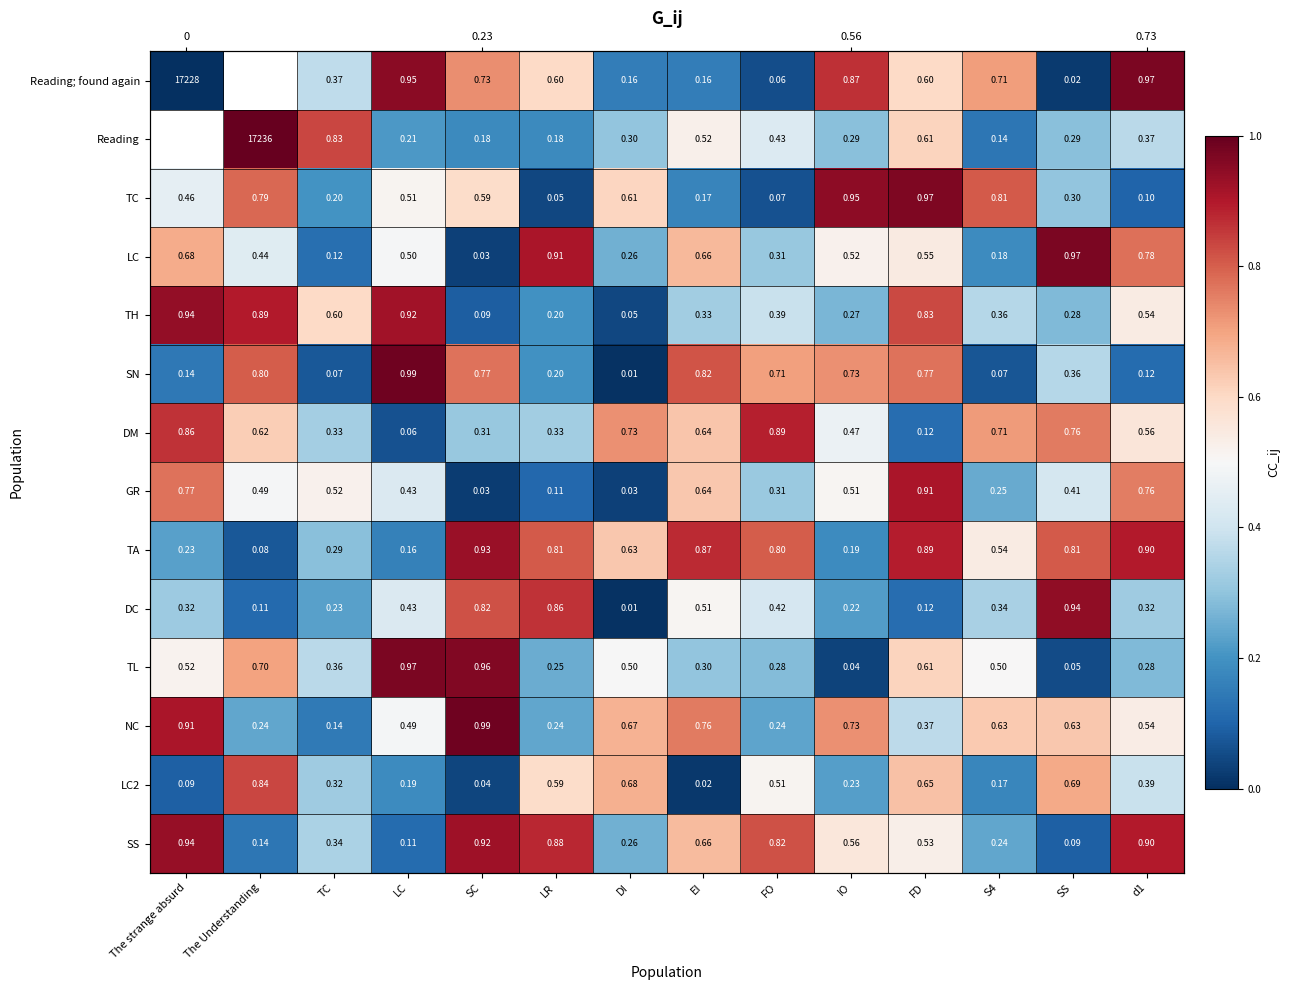

What is the difference between the TC values at S4 and The strange absurd?

0.4